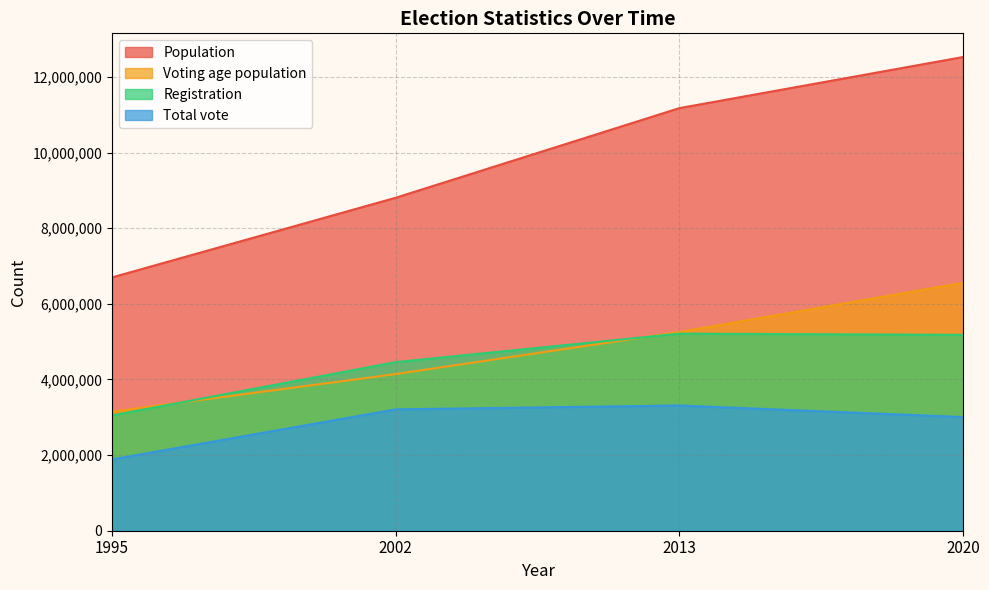

True or false: Registration and Total vote intersect in this chart.

False